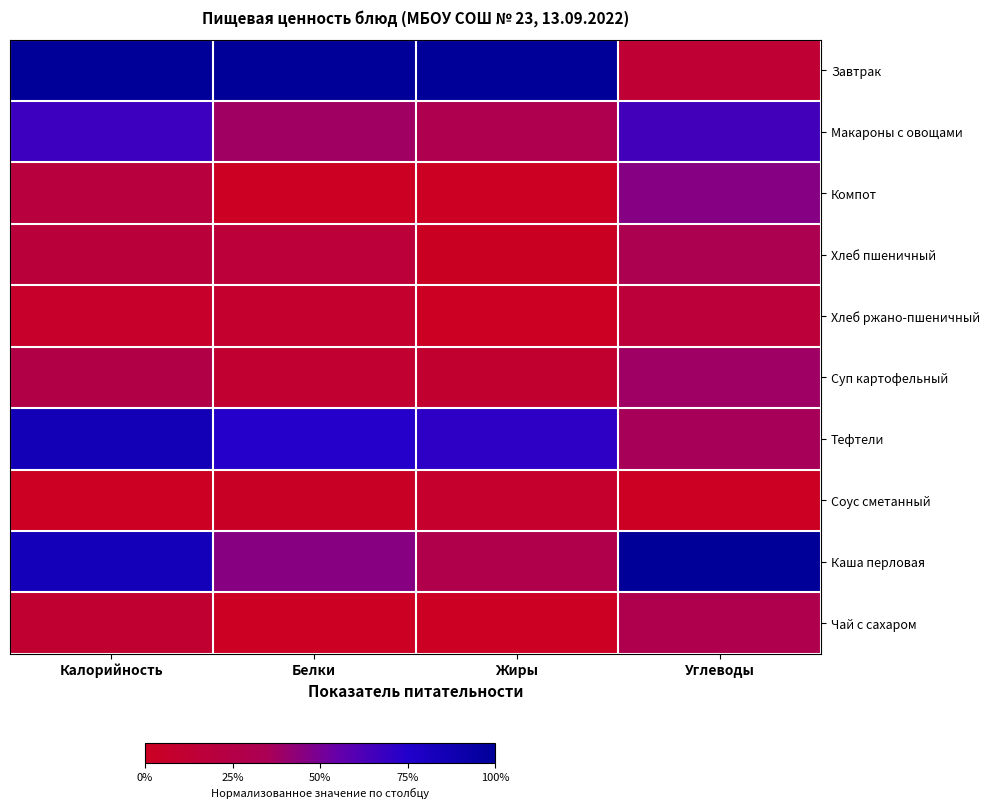

Between Жиры and Калорийность, which is larger?

Жиры